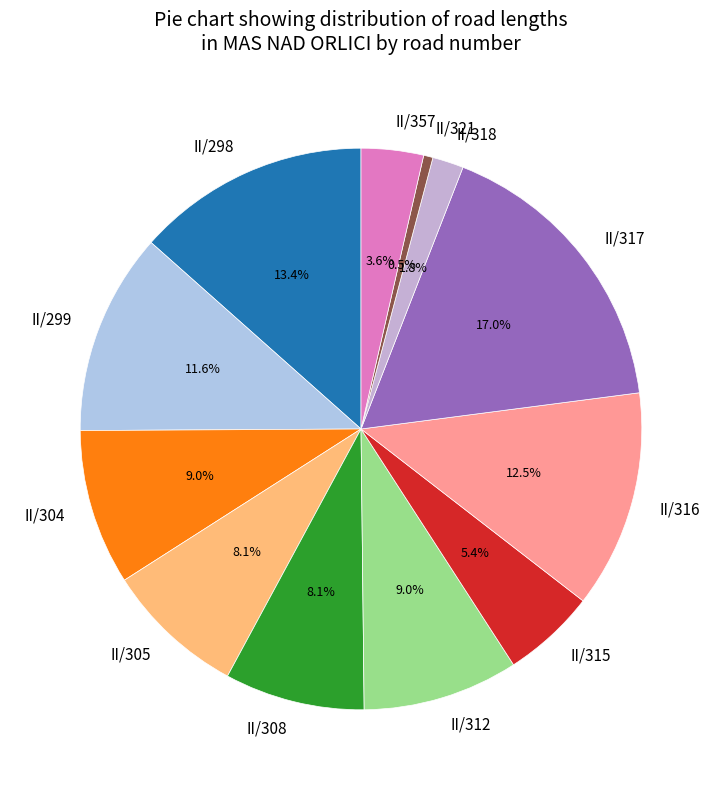

What percentage is the II/318 slice, to the nearest percent?

2%